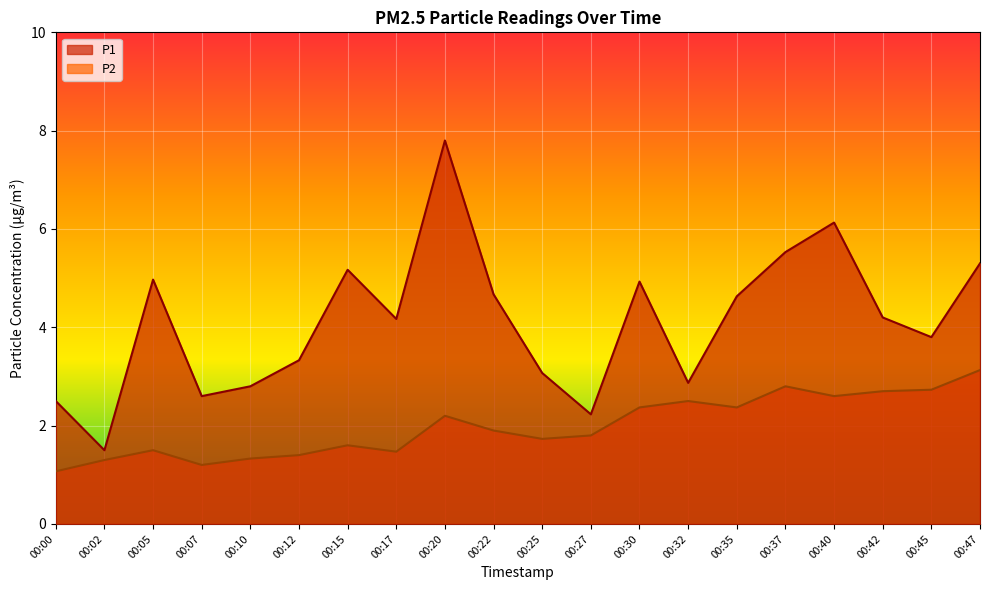

Reading left to right, transcribe all the data shown in this chart.

P1: 2.5	1.5	5.0	2.6	2.8	3.3	5.2	4.2	7.8	4.7	3.1	2.2	4.9	2.9	4.6	5.5	6.1	4.2	3.8	5.3
P2: 1.1	1.3	1.5	1.2	1.3	1.4	1.6	1.5	2.2	1.9	1.7	1.8	2.4	2.5	2.4	2.8	2.6	2.7	2.7	3.1